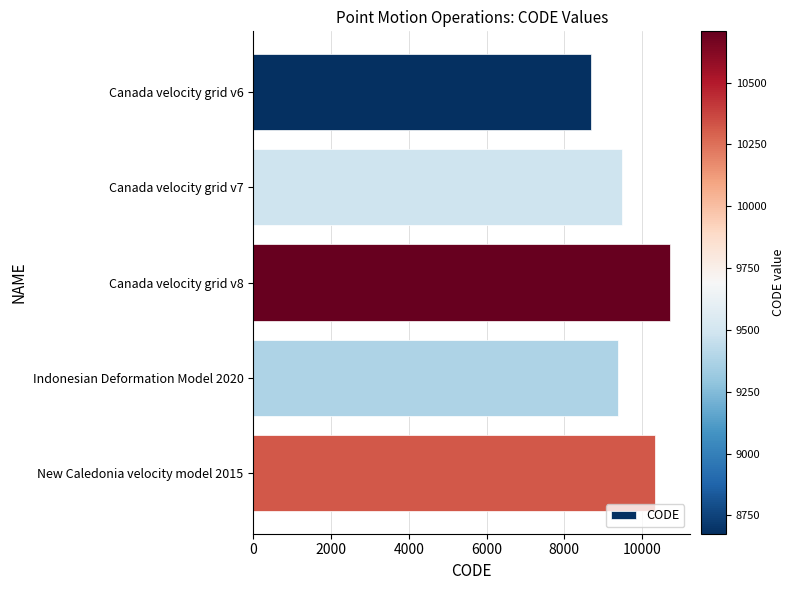

What is the smallest value displayed?

8676